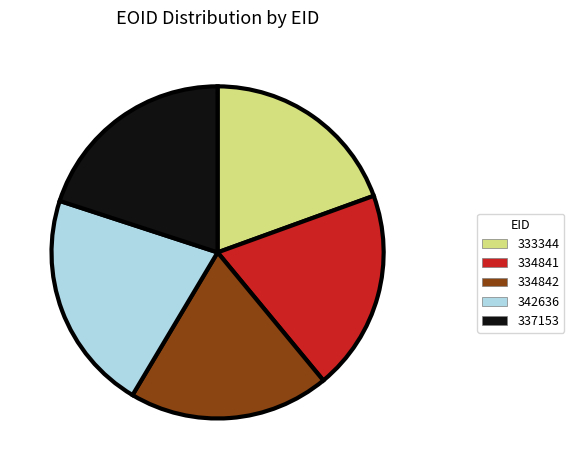

Is it true that 342636 is 33% of the pie?

False